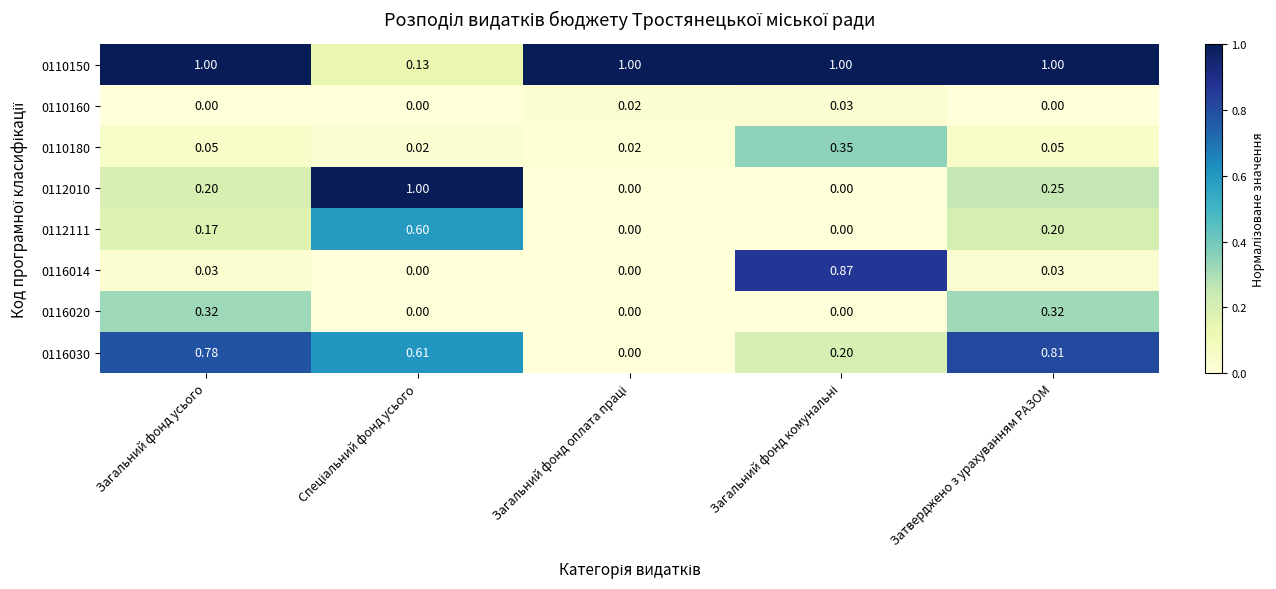

At which category is the sum across all series the highest?

Затверджено з урахуванням РАЗОМ